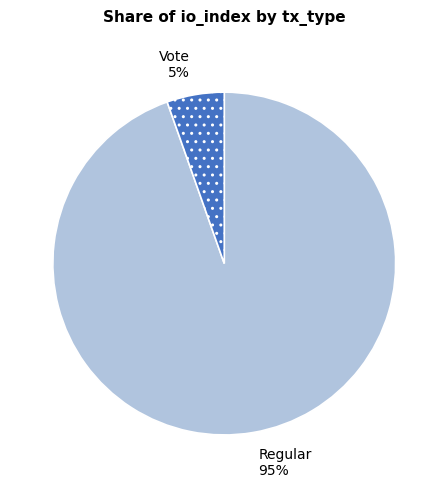

To the nearest percent, what is the average slice percentage?

50%